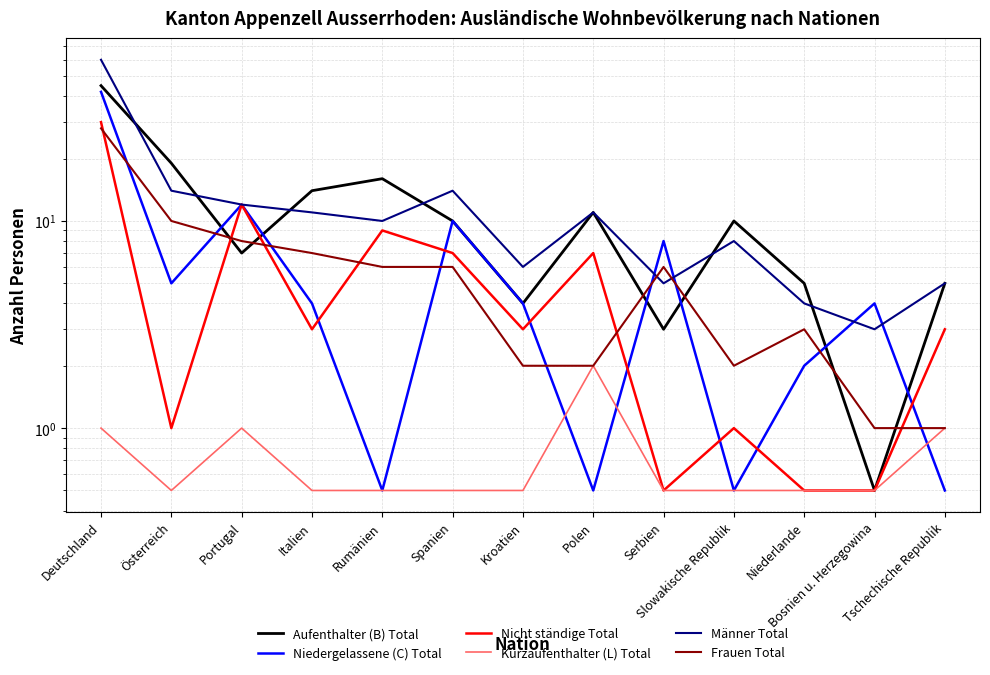

Which category has the highest value across all series?

Deutschland